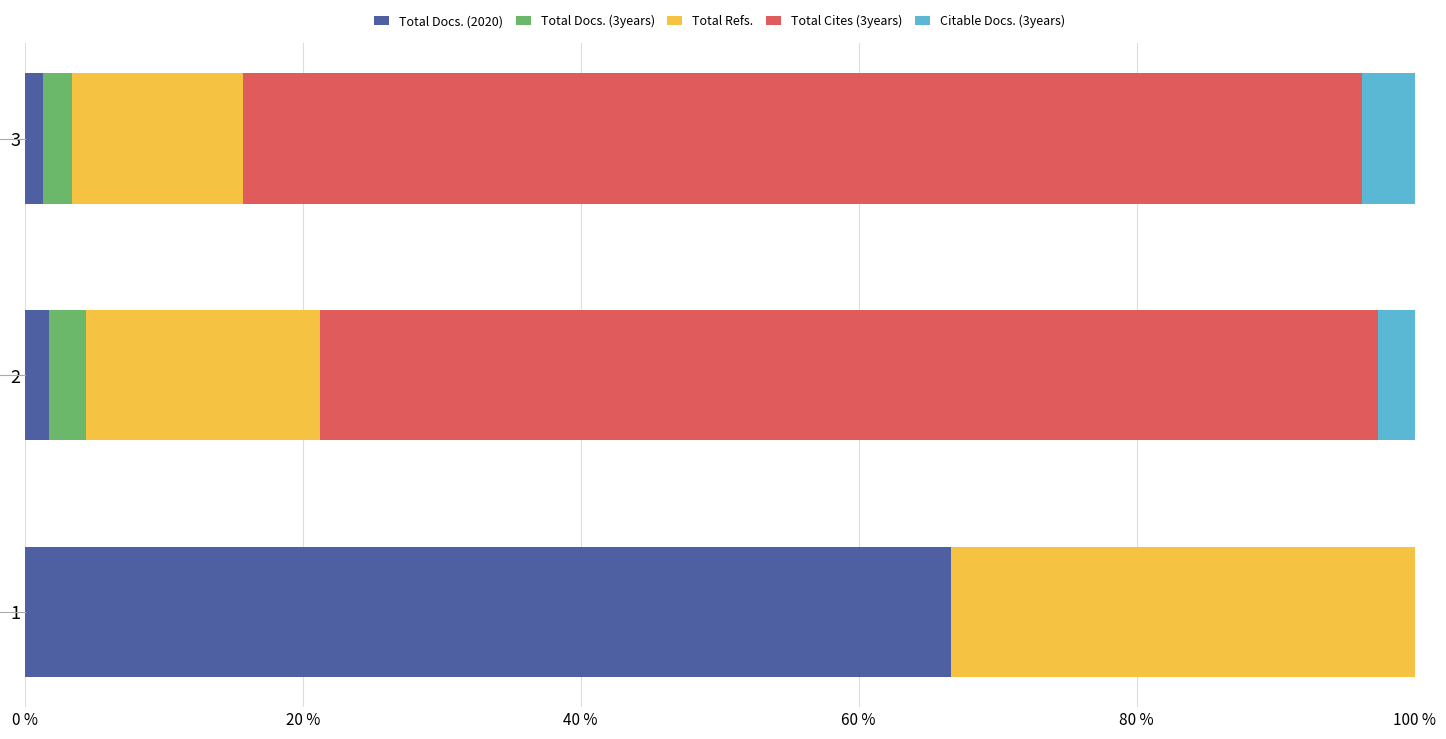

The value of Total Docs. (2020) at 1 is 116.6. True or false?

False